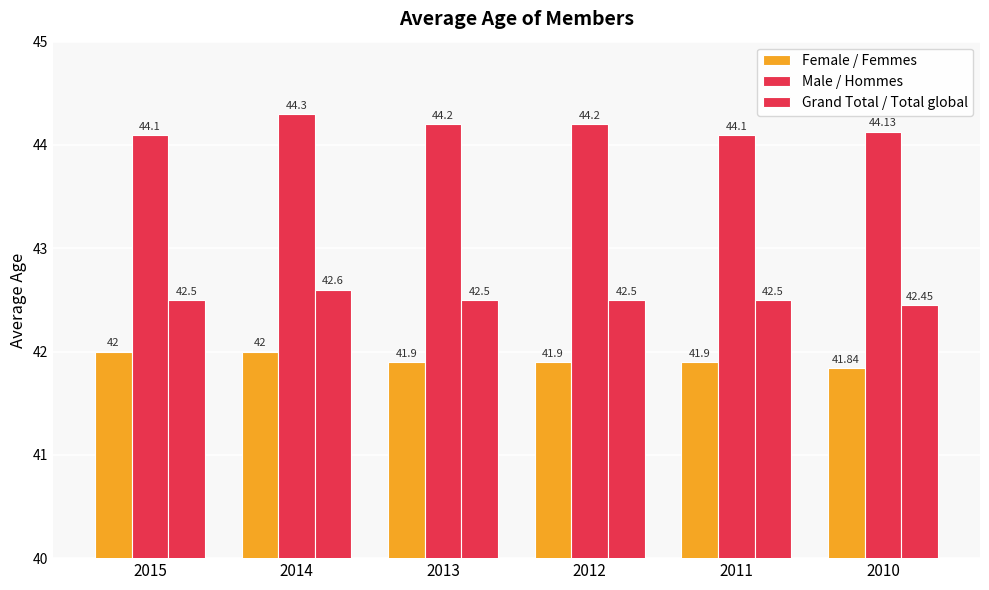

How many Male / Hommes values are between 44 and 45?

6